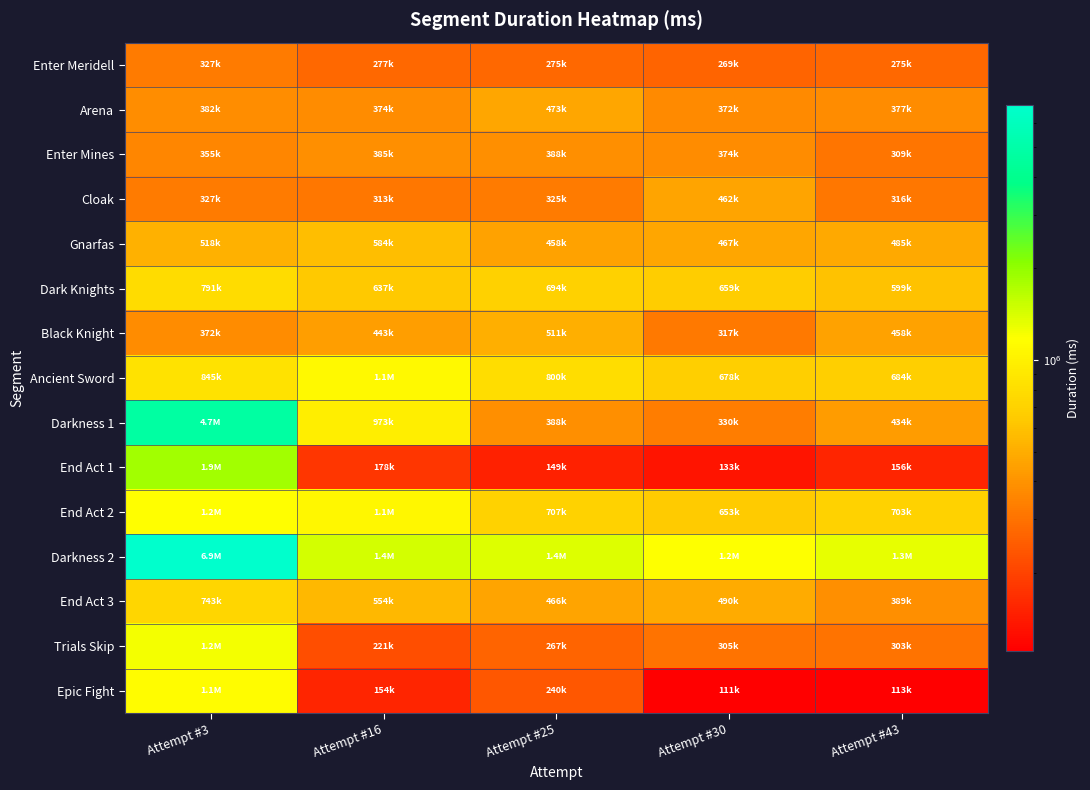

Between Attempt #3 and Attempt #30, which series saw the biggest shift?

Darkness 2